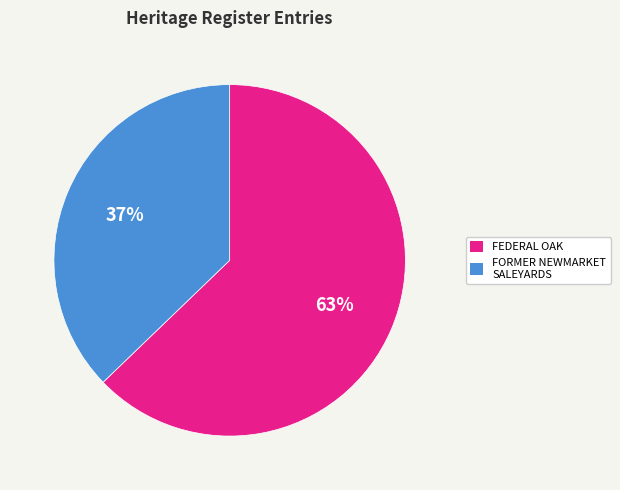

Which slice is the smallest?

FORMER NEWMARKET SALEYARDS